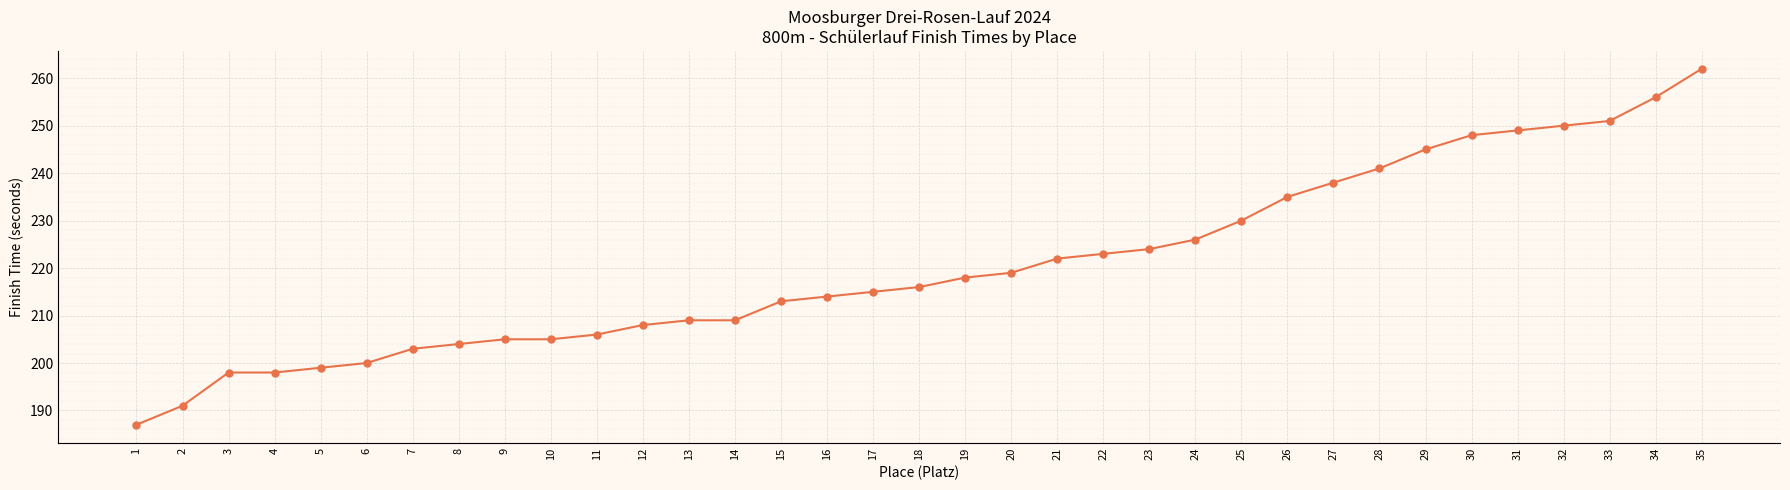

The chart shows a value of 219 at 20. True or false?

True